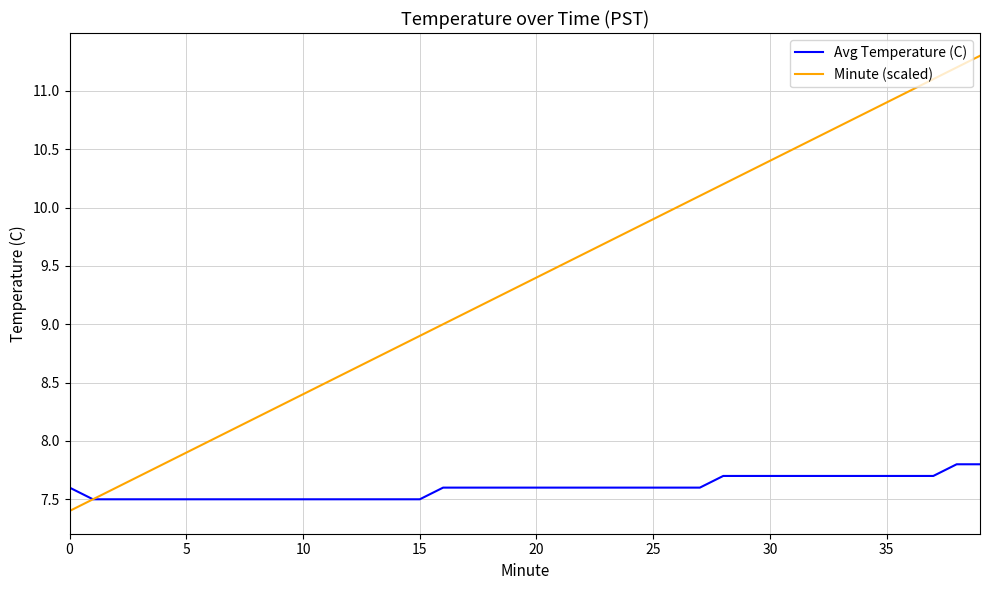

Rank the series by their maximum value, from highest to lowest.

Minute (scaled), Avg Temperature (C)